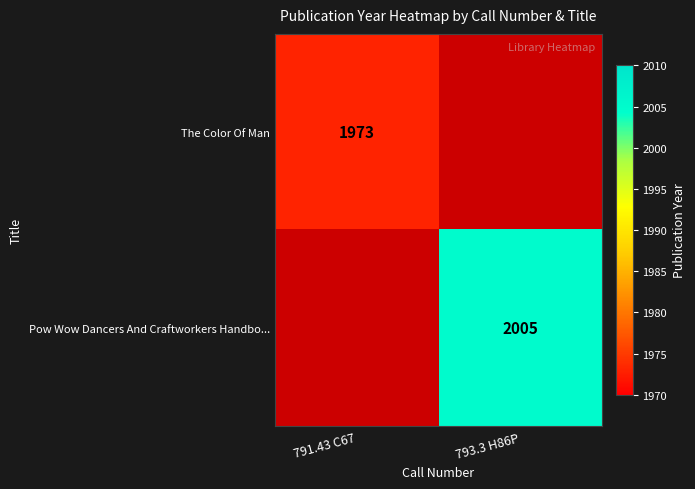

Is it true that The Color Of Man equals 740.6 at 791.43 C67?

False